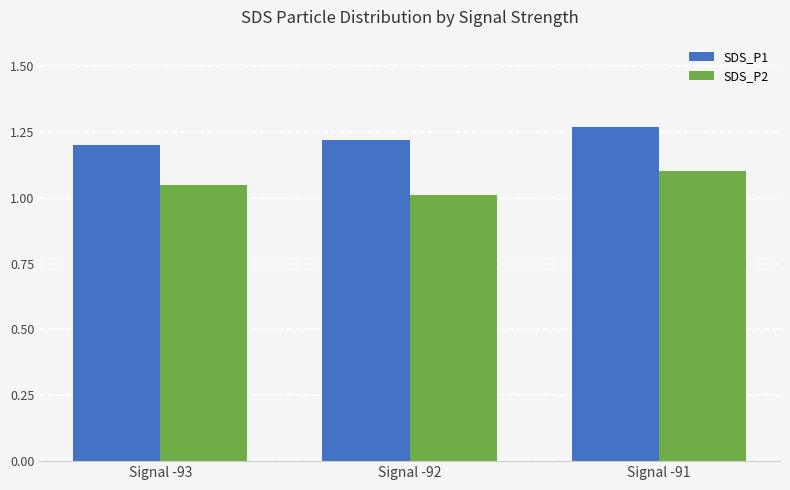

Which series has the largest total across all categories?

SDS_P1